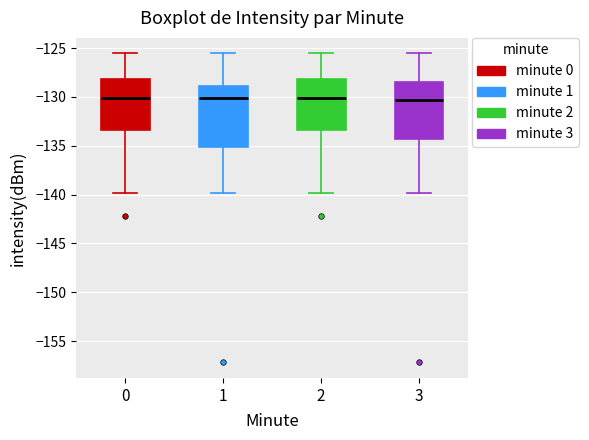

Reading left to right, transcribe this box plot: for each box, give where its median line is, the range the box spans, and where its two whiskers end, as read against the y-axis. The values are not printed on the chart, so give them approximately, as read against the axis.

0: median -130.0, box -133.5 to -128.0, whiskers -140.0 to -125.5
1: median -130.0, box -135.0 to -129.0, whiskers -140.0 to -125.5
2: median -130.0, box -133.5 to -128.0, whiskers -140.0 to -125.5
3: median -130.5, box -134.5 to -128.5, whiskers -140.0 to -125.5